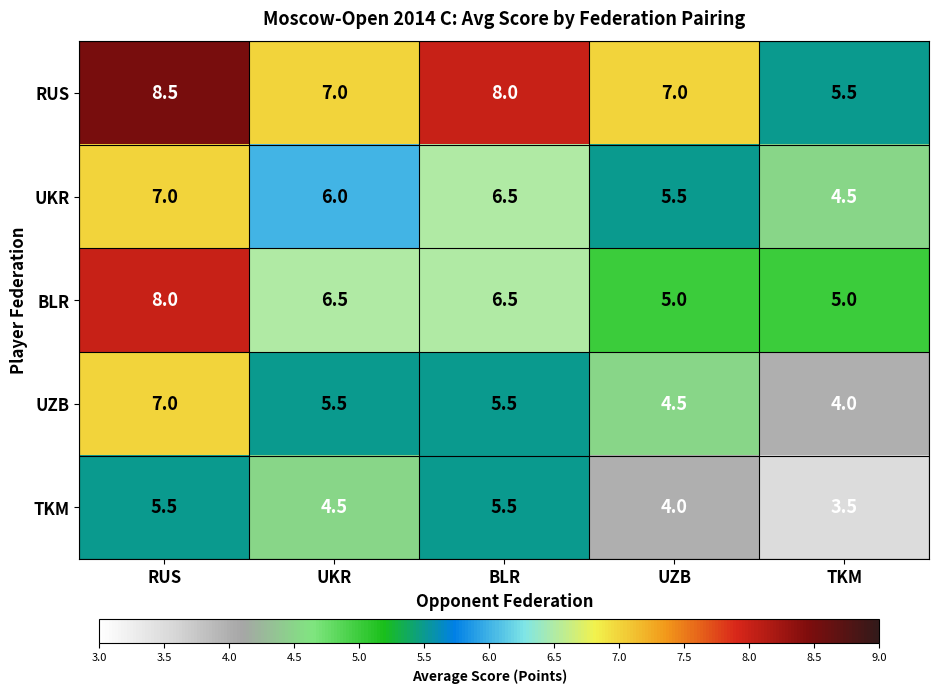

What is the approximate value of UKR at UZB?

5.5